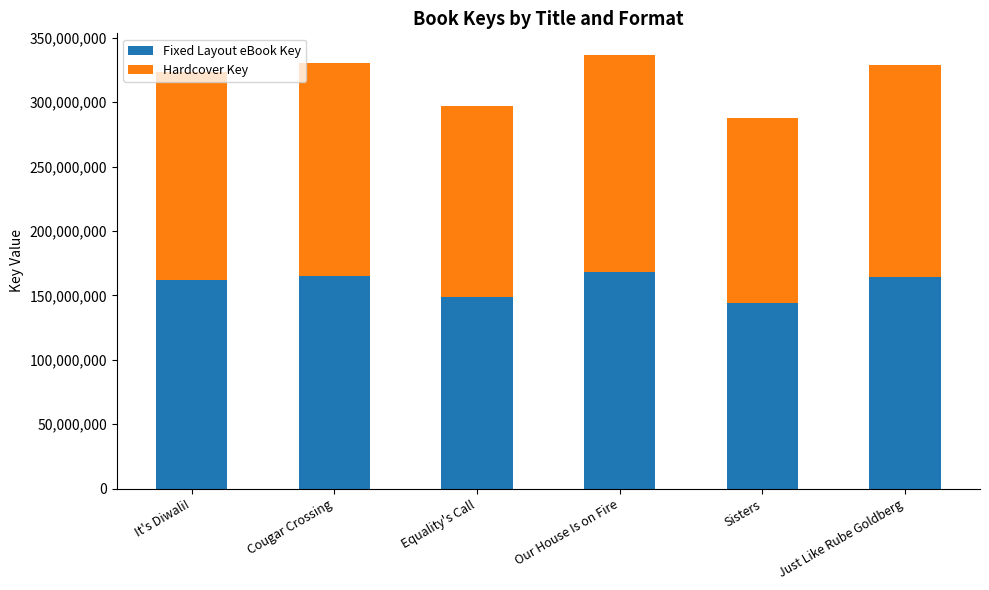

What is the sum of all Fixed Layout eBook Key values?

952046922